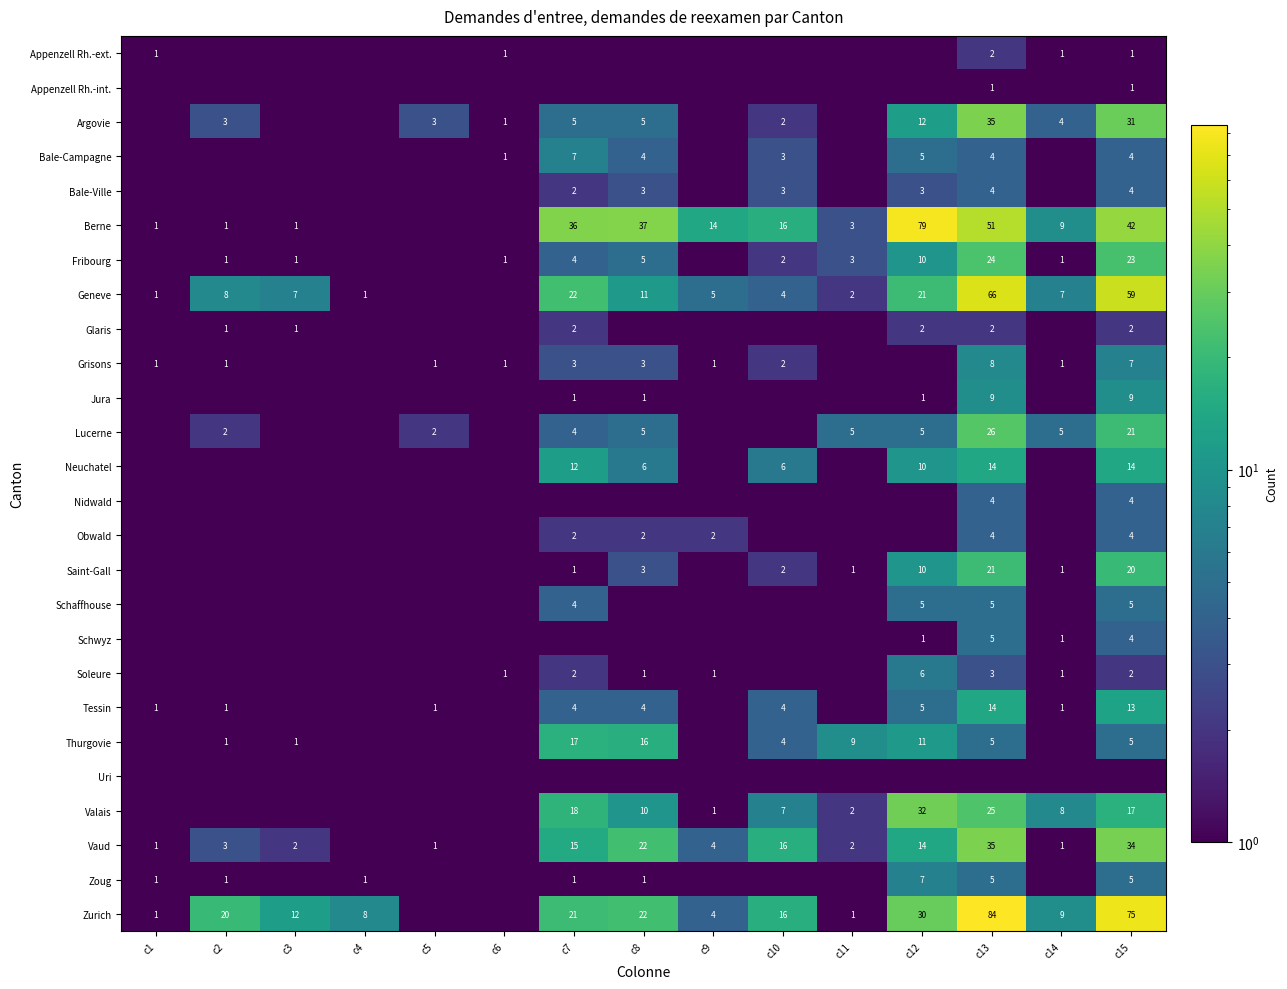

The value of Thurgovie at c15 is 5.0. True or false?

True